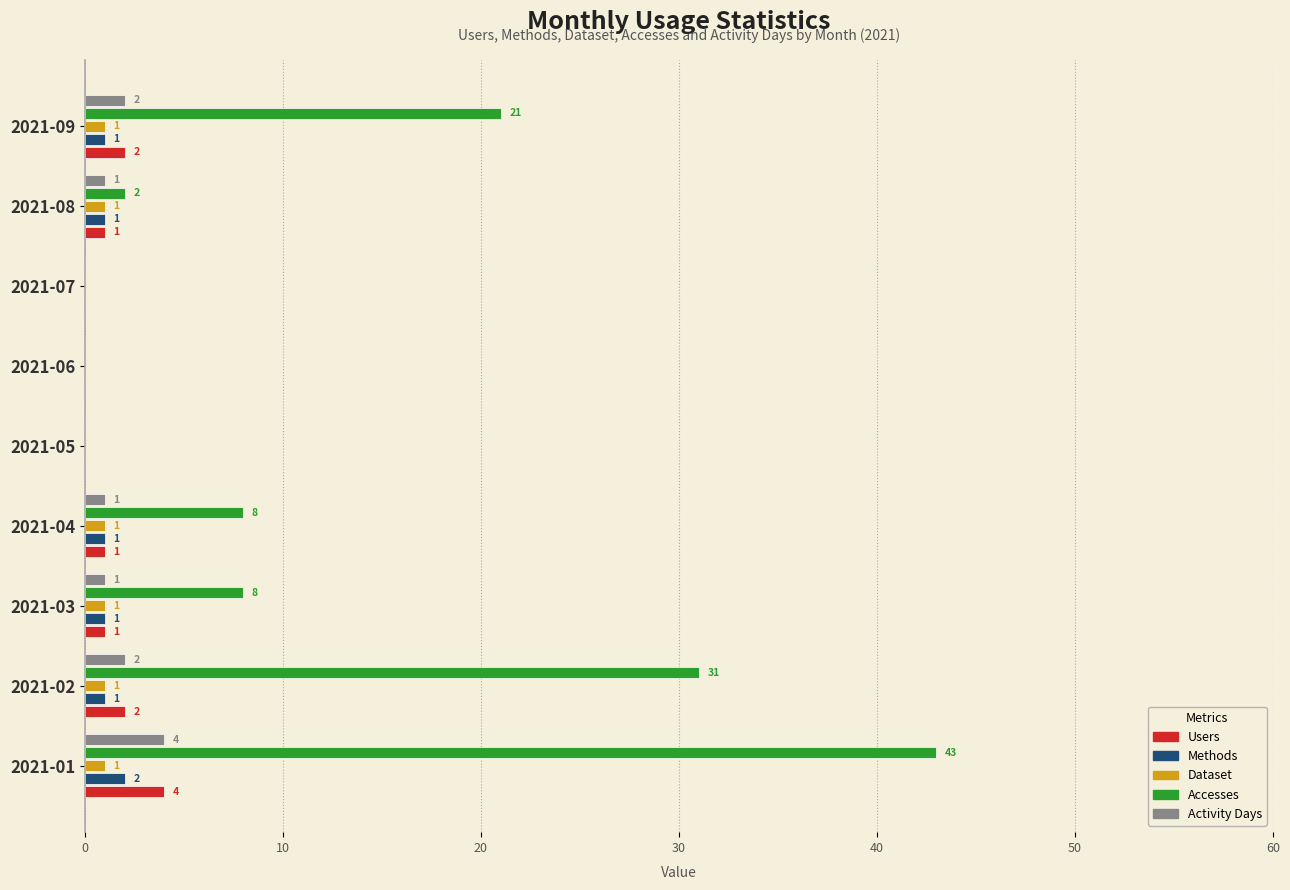

Which series has the largest total across all categories?

Accesses